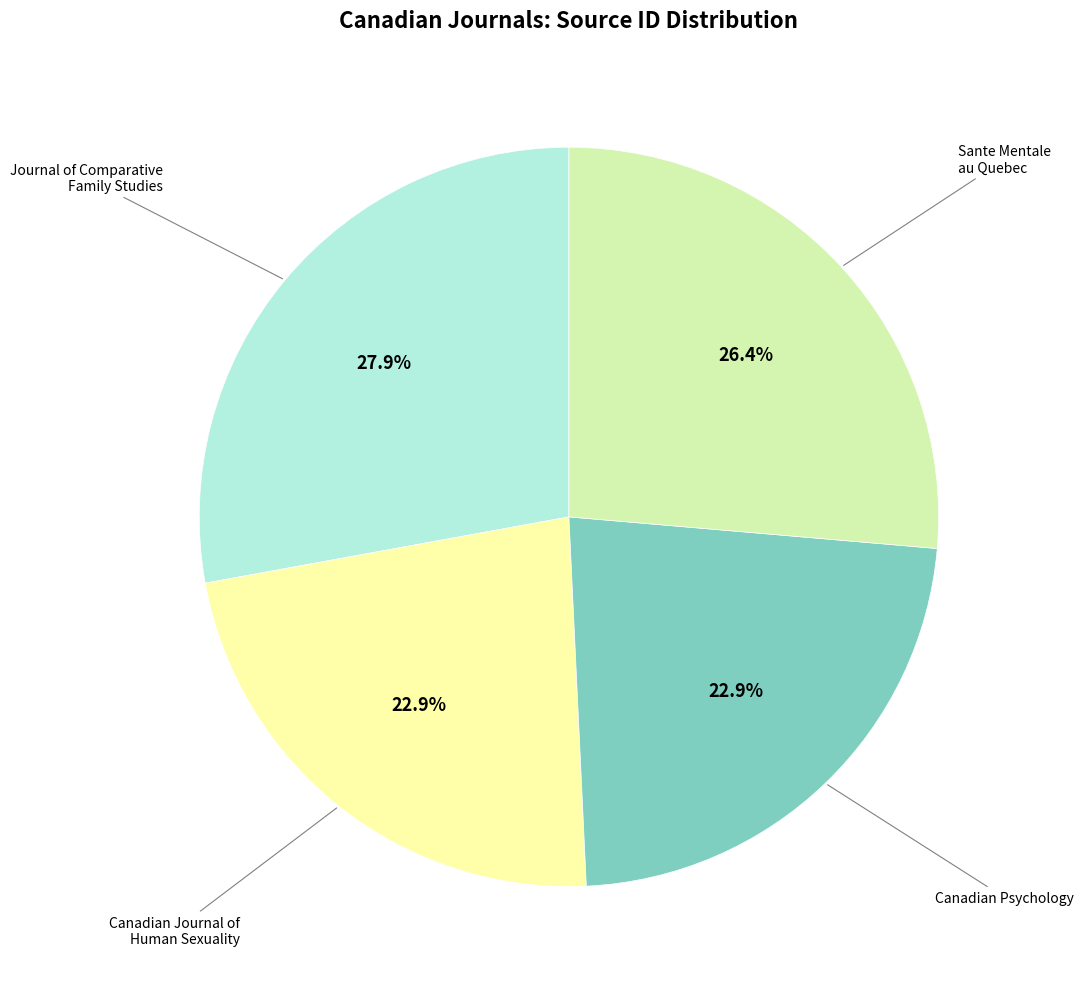

Is there a majority slice in this chart?

No